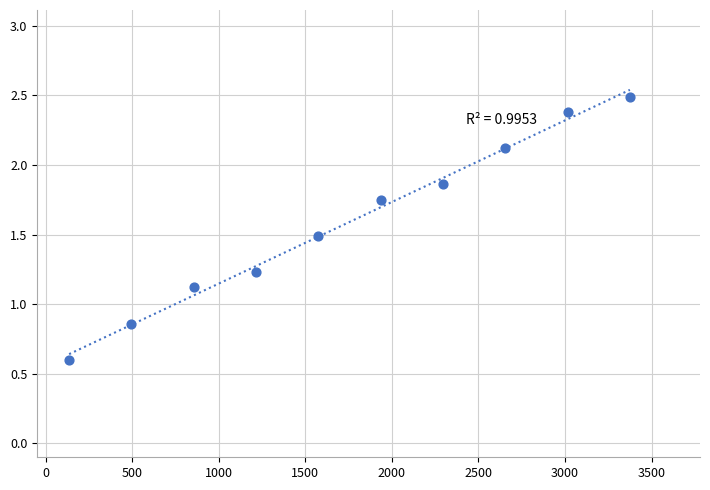

What is the range of X values (max minus min)?

3240.0